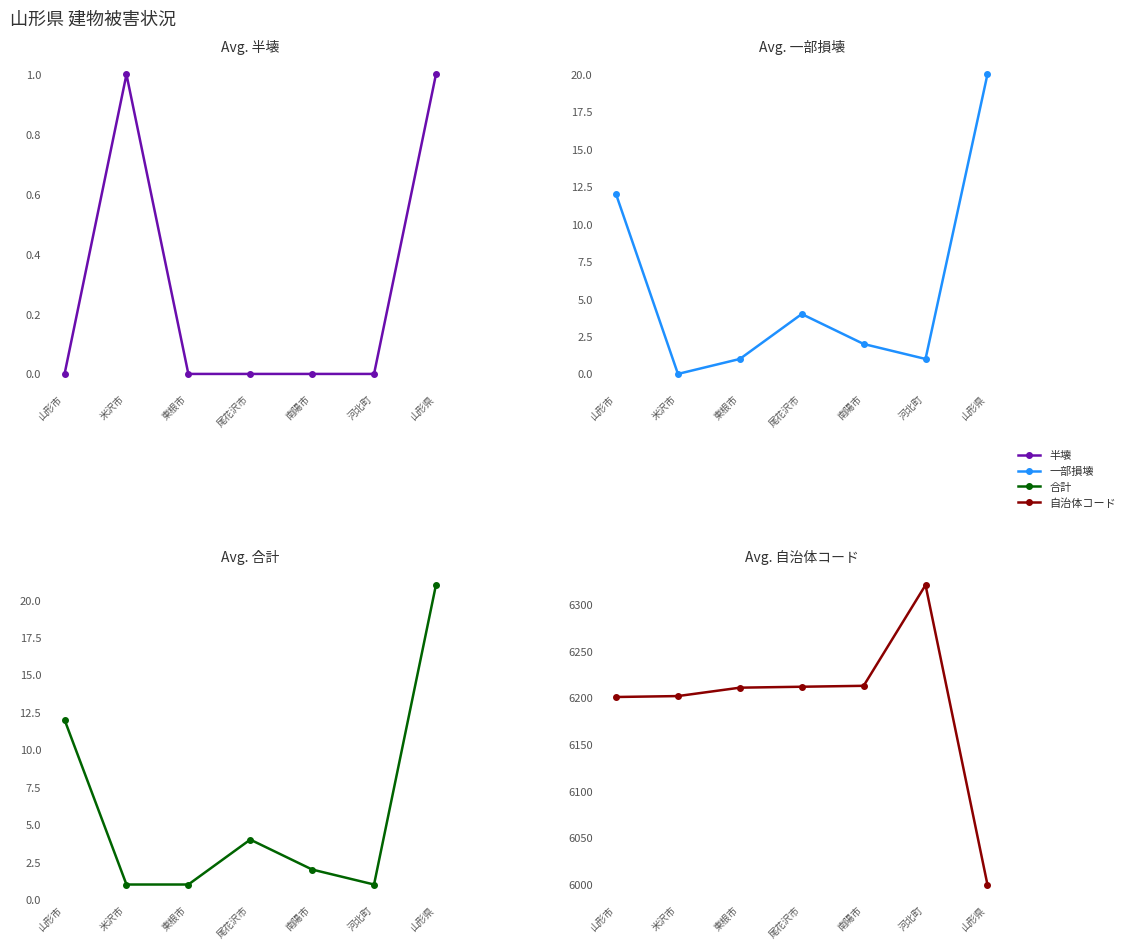

How many positive values does the 半壊 series have?

2